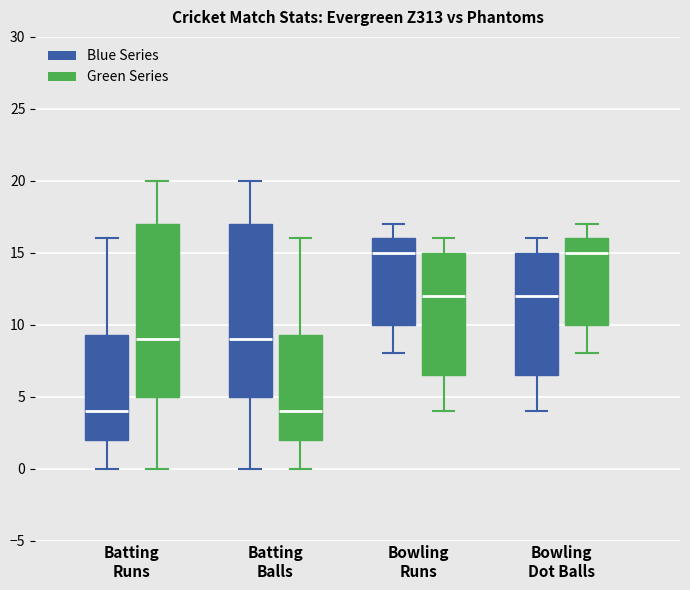

Reading left to right, read every box against the y-axis: the position of its median line, the range the box covers, and the ends of its whiskers. The values are not printed on the chart, so give them approximately, as read against the axis.

Batting Runs (Blue Series): median 4.0, box 2.0 to 9.5, whiskers 0.0 to 16.0
Batting Runs (Green Series): median 9.0, box 5.0 to 17.0, whiskers 0.0 to 20.0
Batting Balls (Blue Series): median 9.0, box 5.0 to 17.0, whiskers 0.0 to 20.0
Batting Balls (Green Series): median 4.0, box 2.0 to 9.5, whiskers 0.0 to 16.0
Bowling Runs (Blue Series): median 15.0, box 10.0 to 16.0, whiskers 8.0 to 17.0
Bowling Runs (Green Series): median 12.0, box 6.5 to 15.0, whiskers 4.0 to 16.0
Bowling Dot Balls (Blue Series): median 12.0, box 6.5 to 15.0, whiskers 4.0 to 16.0
Bowling Dot Balls (Green Series): median 15.0, box 10.0 to 16.0, whiskers 8.0 to 17.0